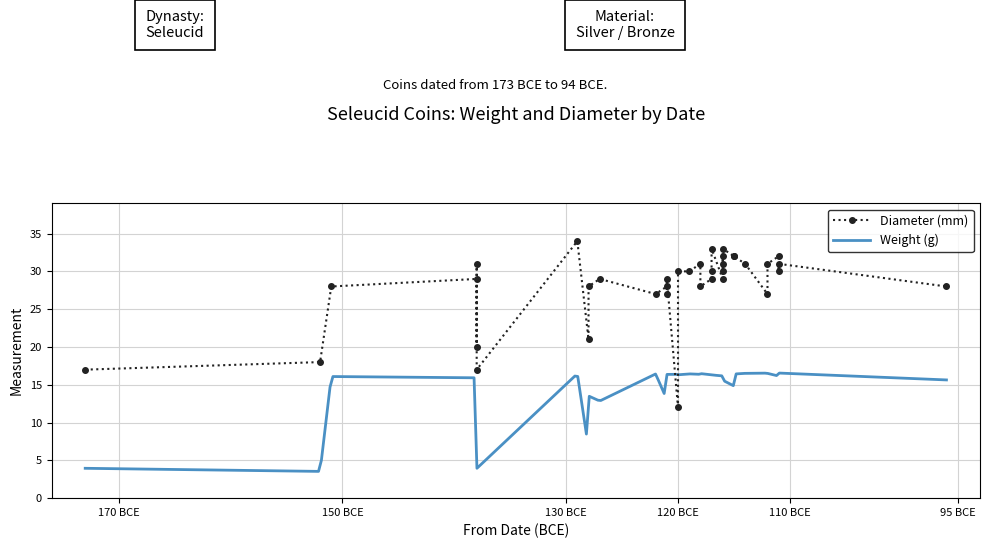

How many interior local peaks does the Avg Diameter (mm) series have?

10